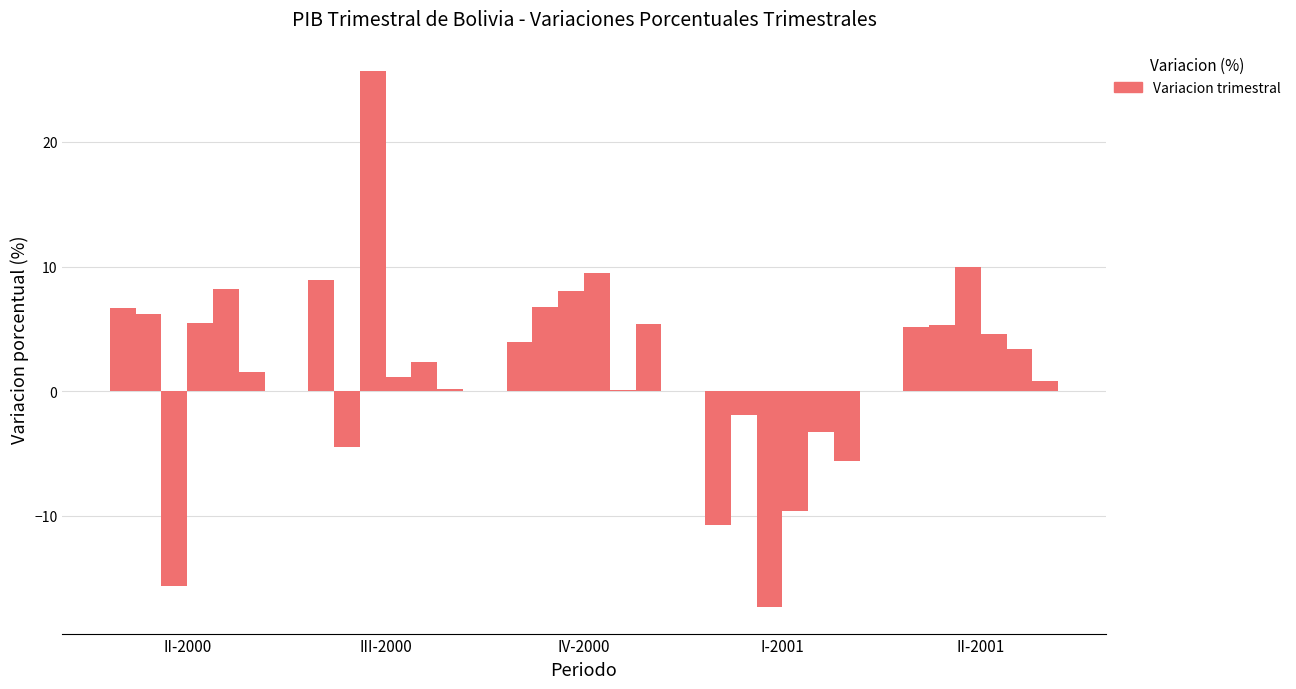

Reading left to right, what are all the values shown in this chart?

Industrias manufactureras: 6.6	8.9	3.9	-10.8	5.1
Suministro de electricidad: 6.2	-4.5	6.8	-2.0	5.3
Construccion: -15.6	25.7	8.1	-17.3	10.0
Comercio: 5.5	1.2	9.5	-9.7	4.6
Transporte: 8.2	2.4	0.1	-3.3	3.4
Establecimientos financieros: 1.5	0.1	5.4	-5.6	0.8